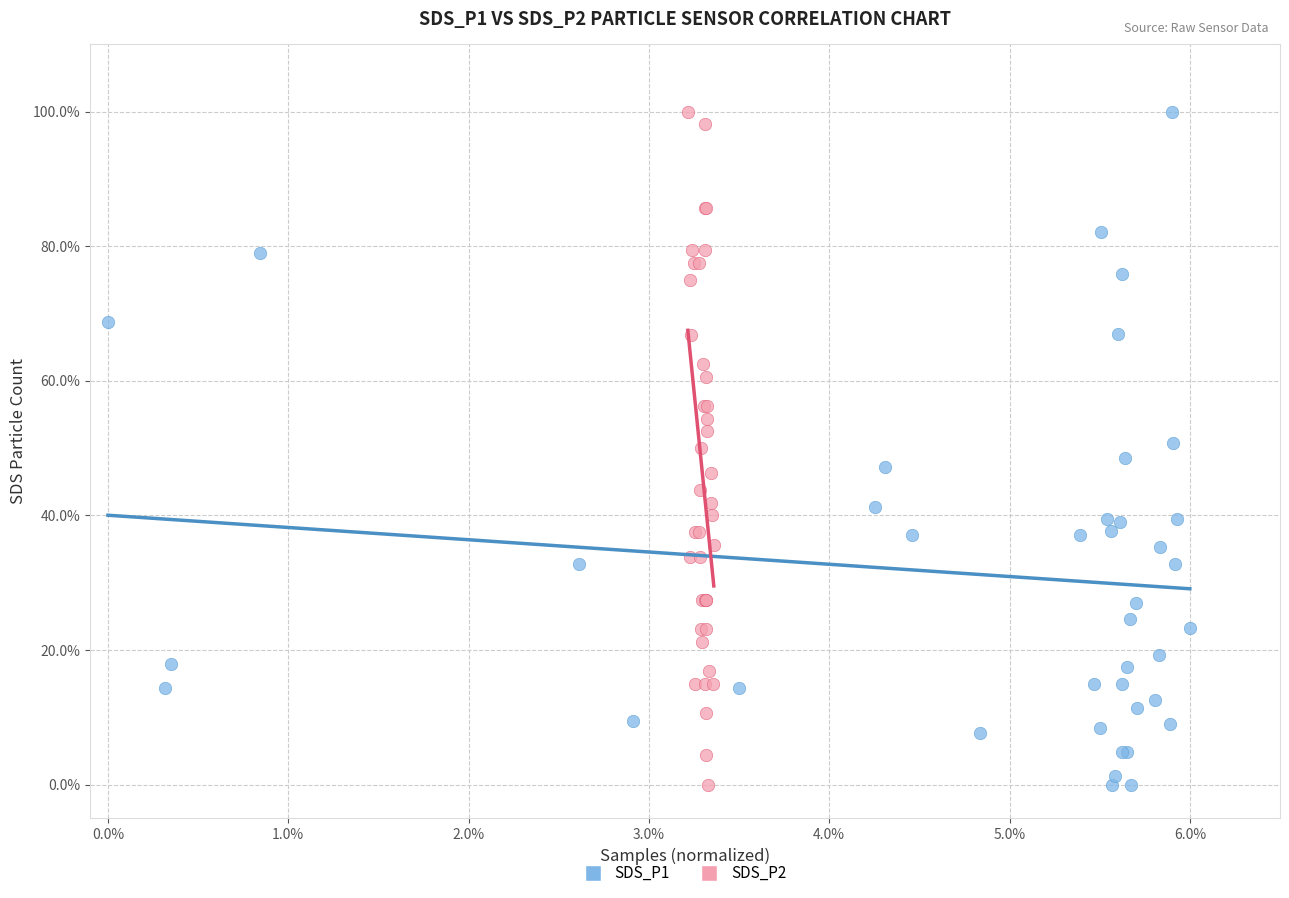

What are all the series names shown in the legend?

SDS_P1, SDS_P2